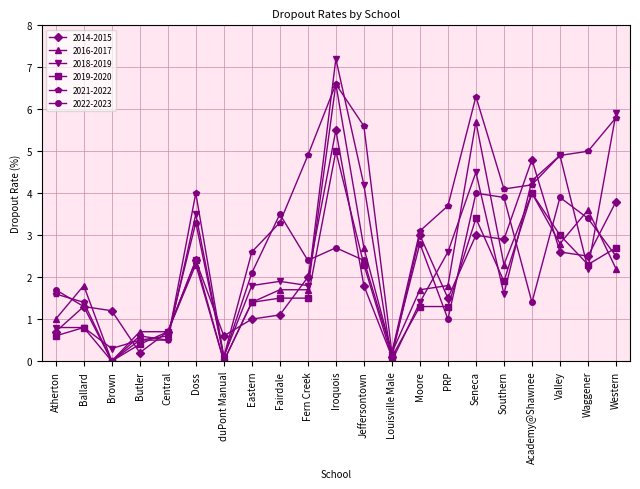

What is the approximate value of 2014-2015 at Fern Creek?

2.0